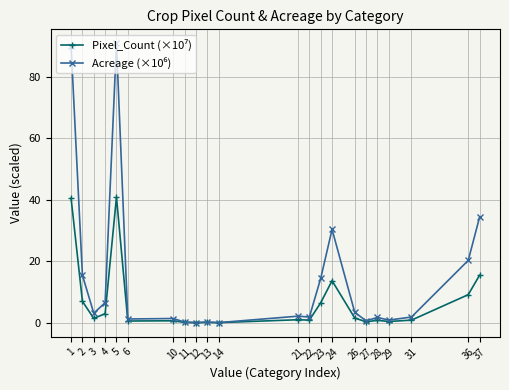

What is the sum of the Acreage (×10⁶) values at 24 and 21?

32.5